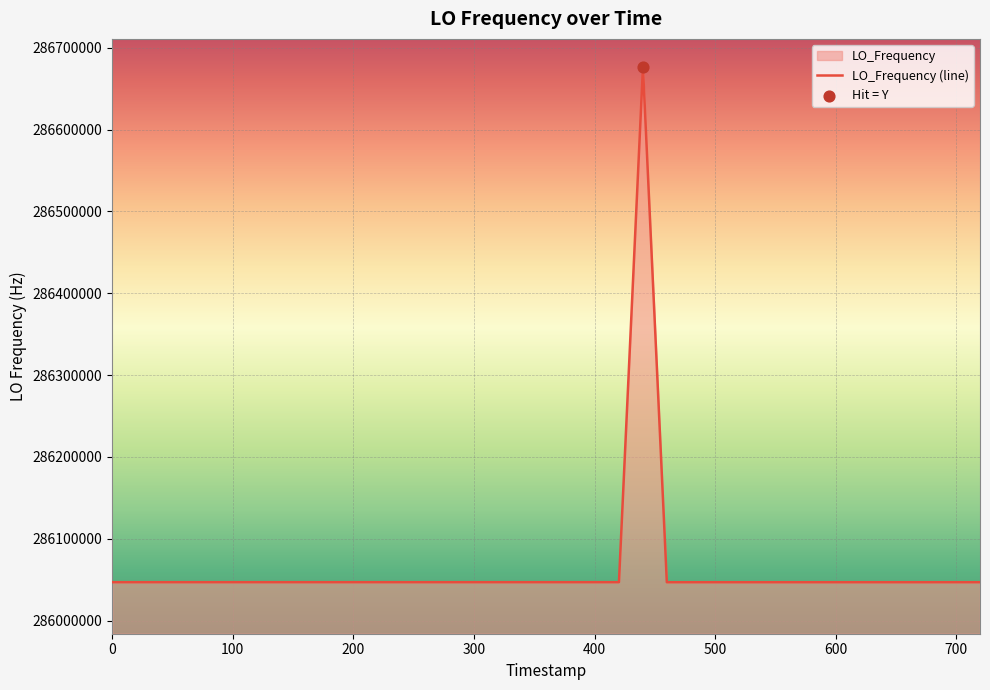

What is the greatest value displayed?

286676138.6